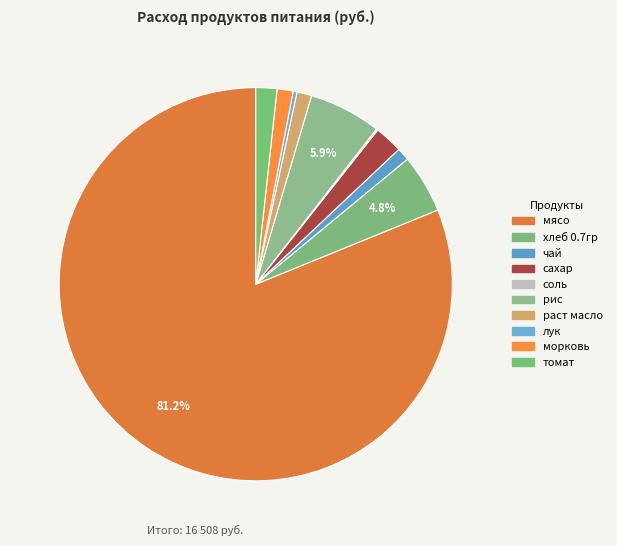

Does раст масло represent more than half of the total?

No